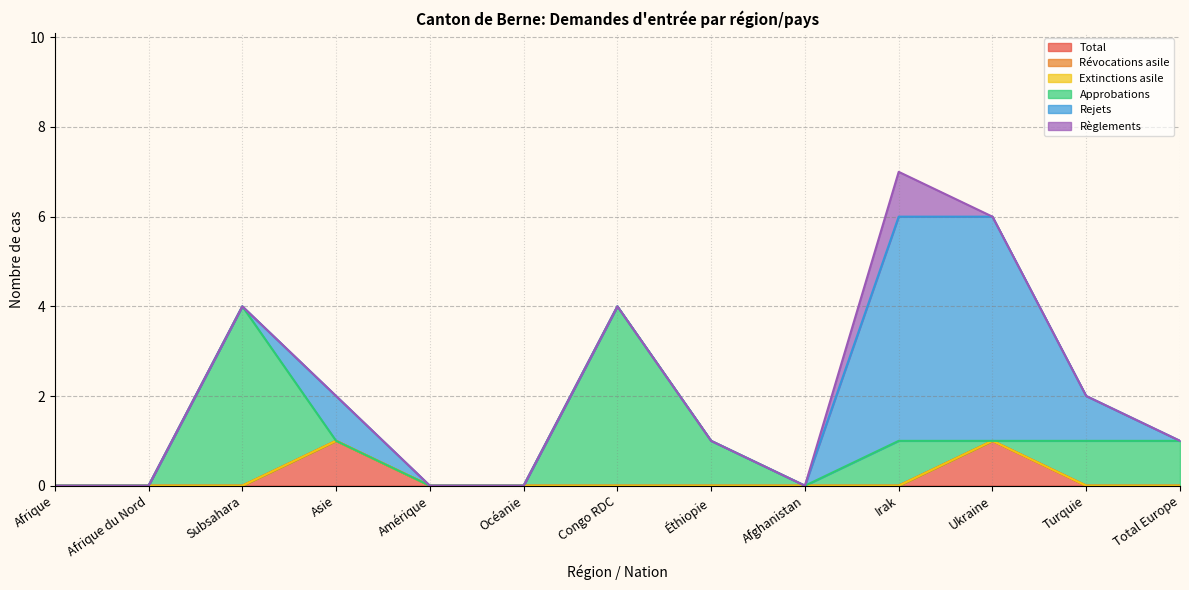

Read the Rejets value at Ukraine.

5